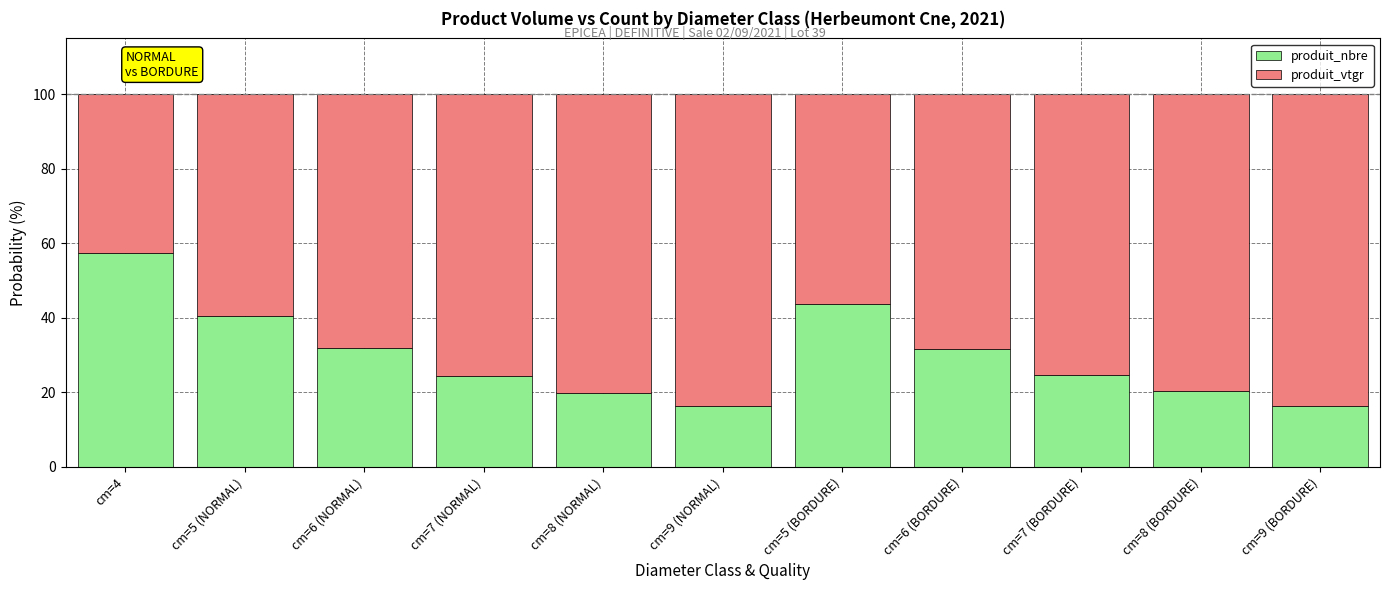

What is the total value across all series at cm=4?

100.0